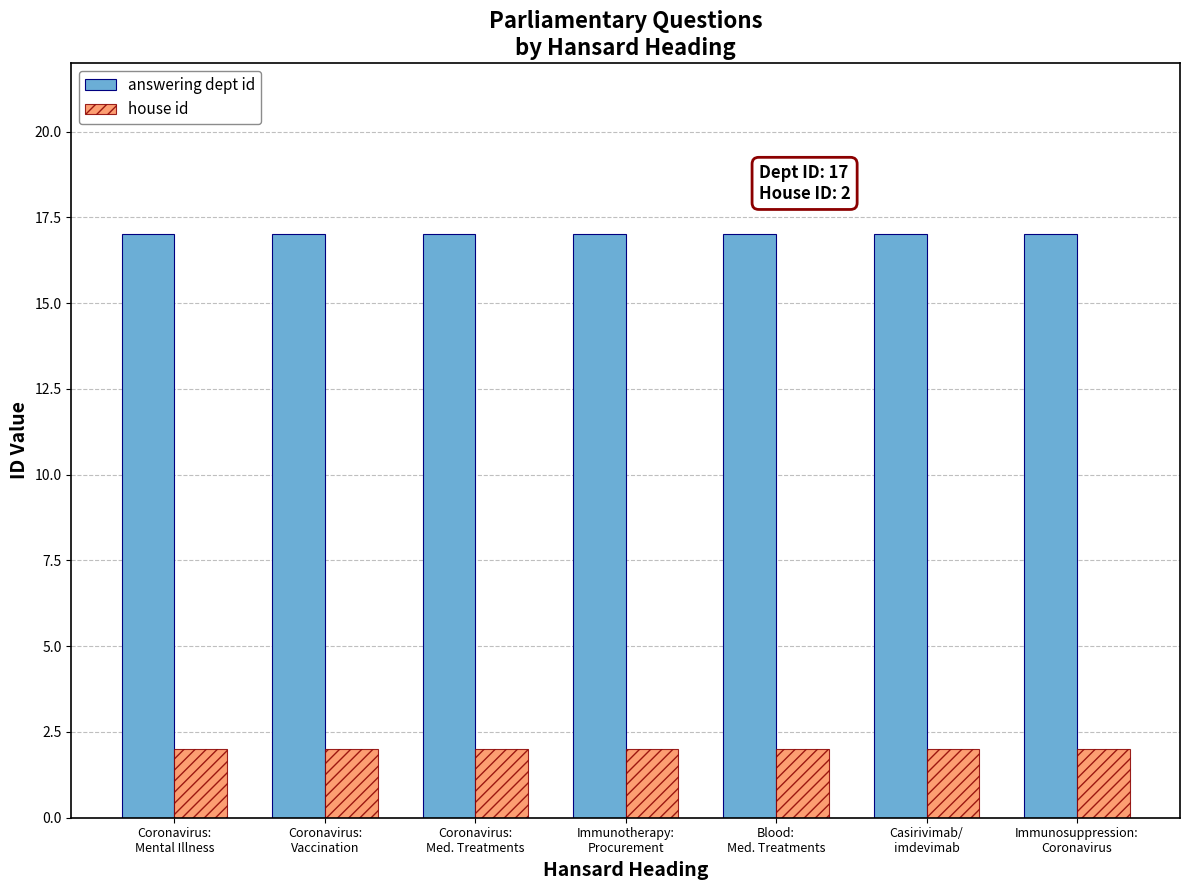

What is the label of the 6th bar from the left?

Casirivimab/
imdevimab